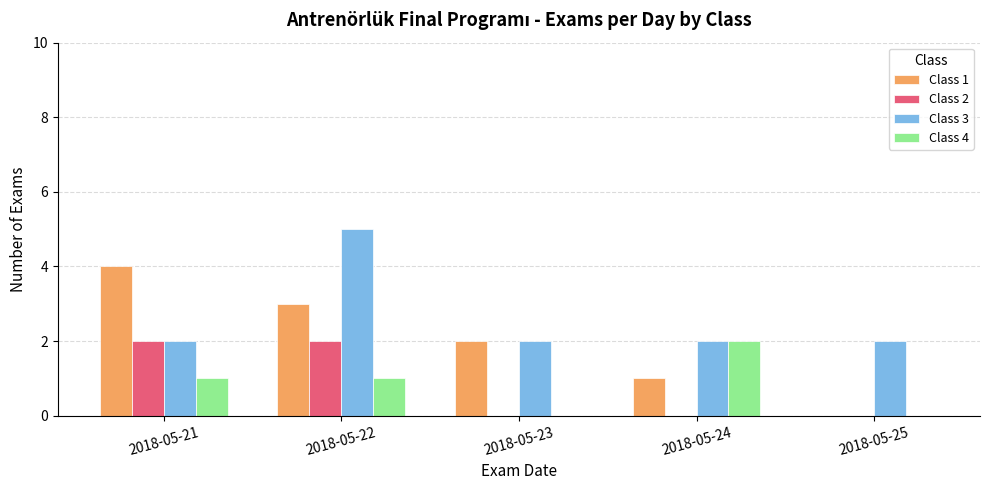

What is the total value across all series at 2018-05-21?

9